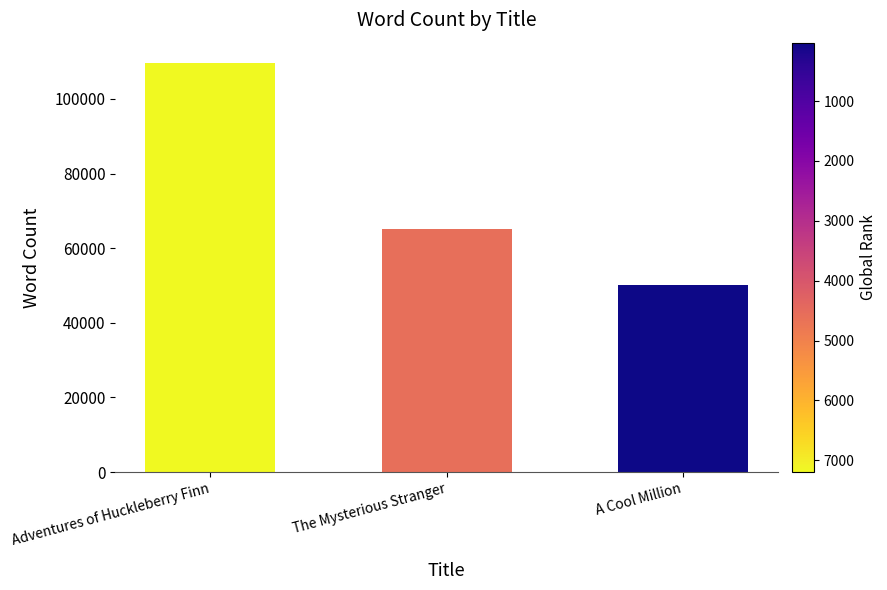

Rank the categories by value from highest to lowest.

Adventures of Huckleberry Finn, The Mysterious Stranger, A Cool Million